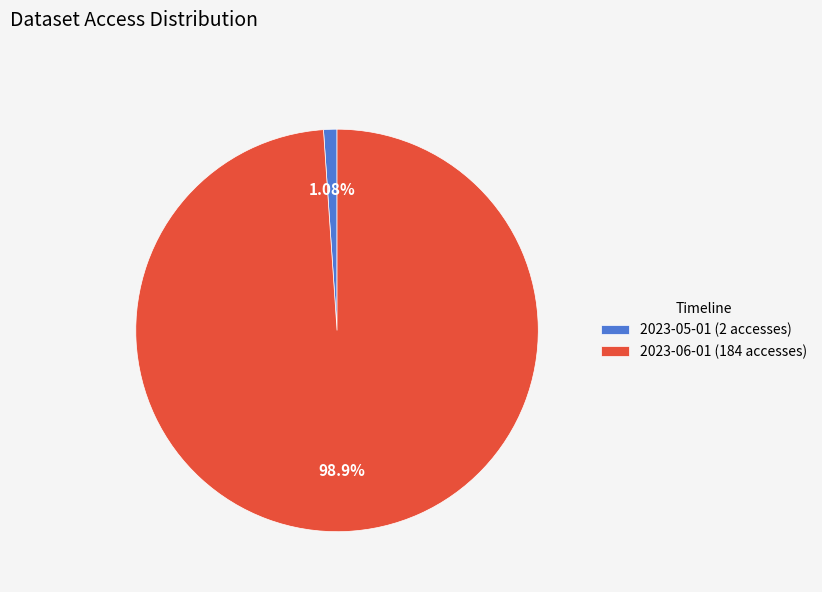

Is it true that 2023-05-01 is 11% of the pie?

False